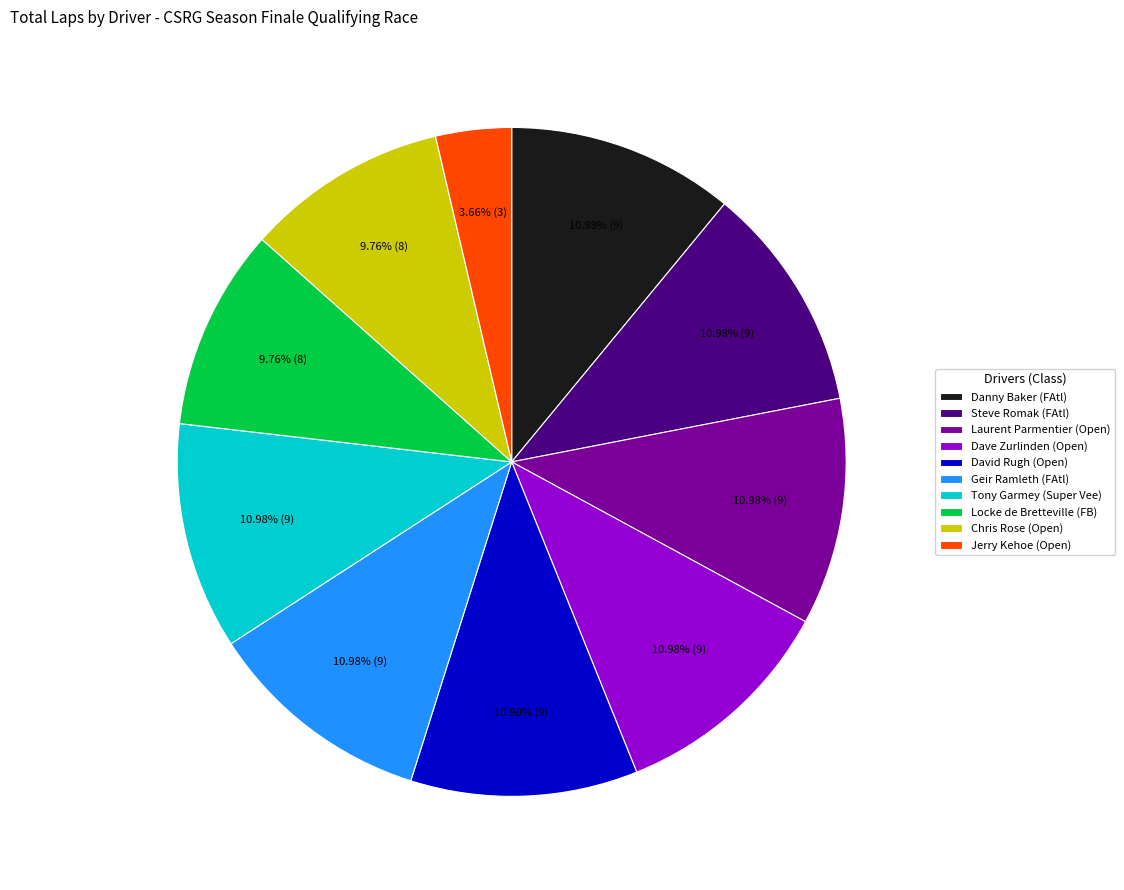

To the nearest percent, what percentage of the pie is Locke de Bretteville?

10%